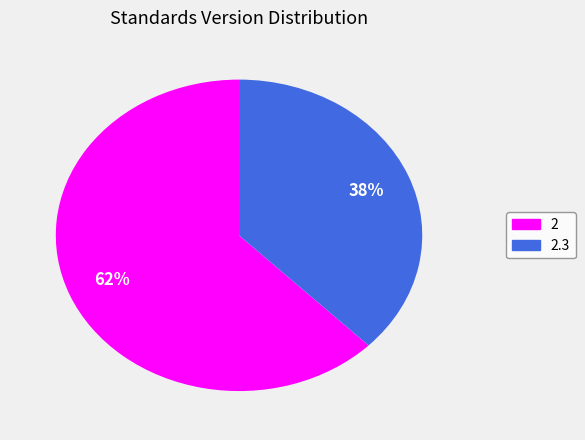

To the nearest percent, what is the average slice percentage?

50%